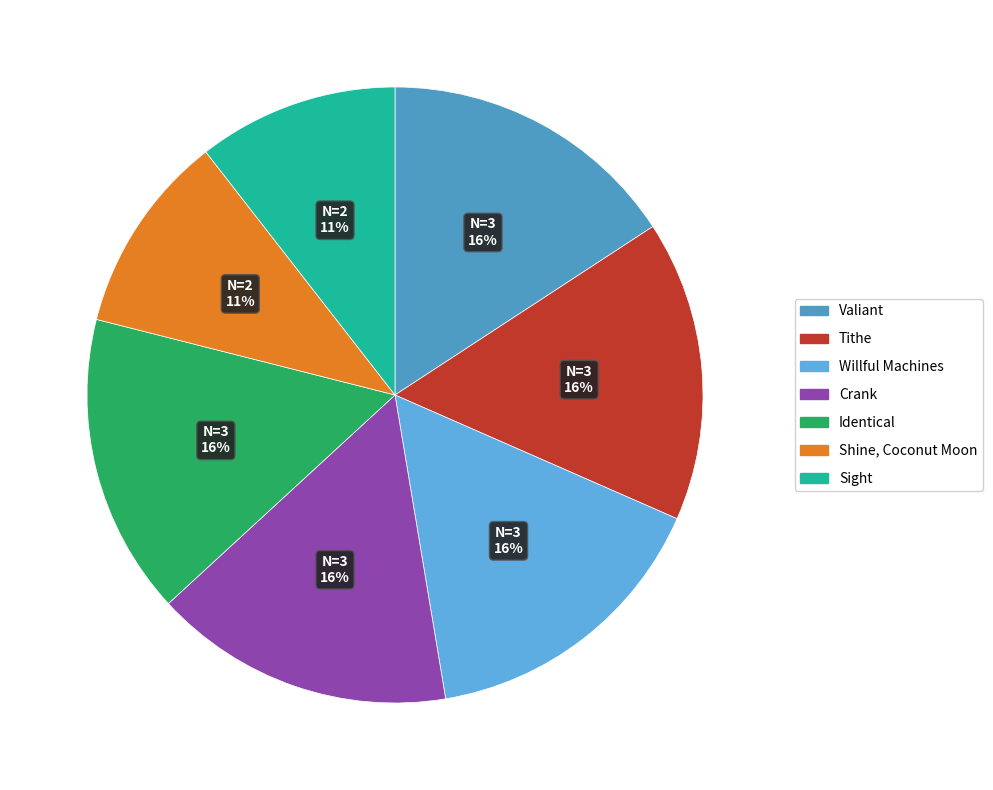

Does Sight represent more than half of the total?

No